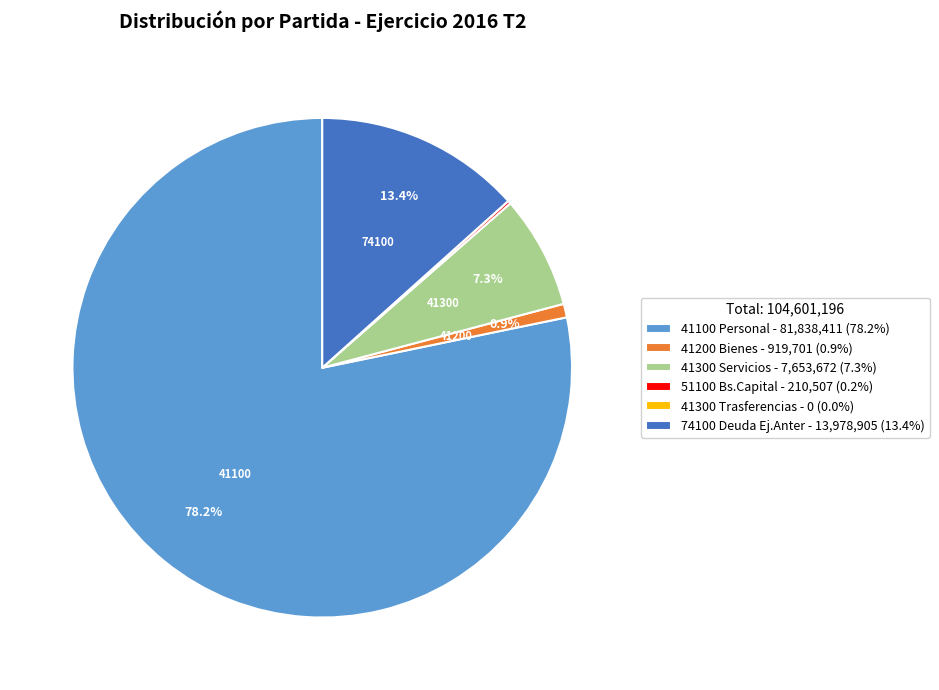

What is the ratio of the value at 41100 Personal - 81,838,411 (78.2%) to the value at 41200 Bienes - 919,701 (0.9%)?

89.0